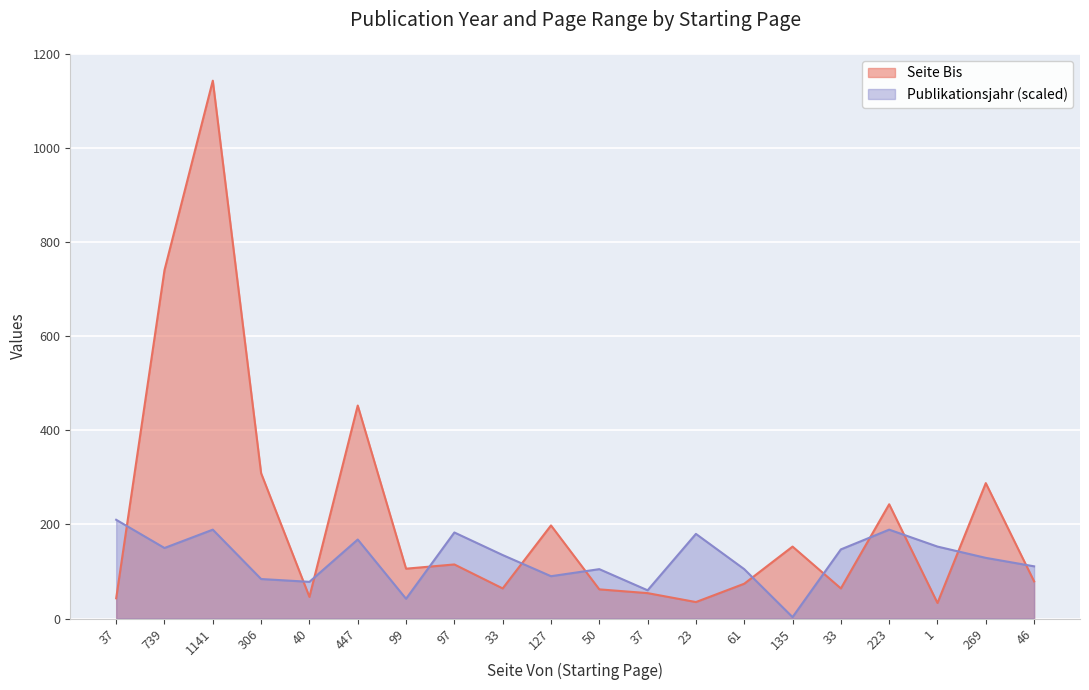

Which label corresponds to the largest value in the chart?

1141